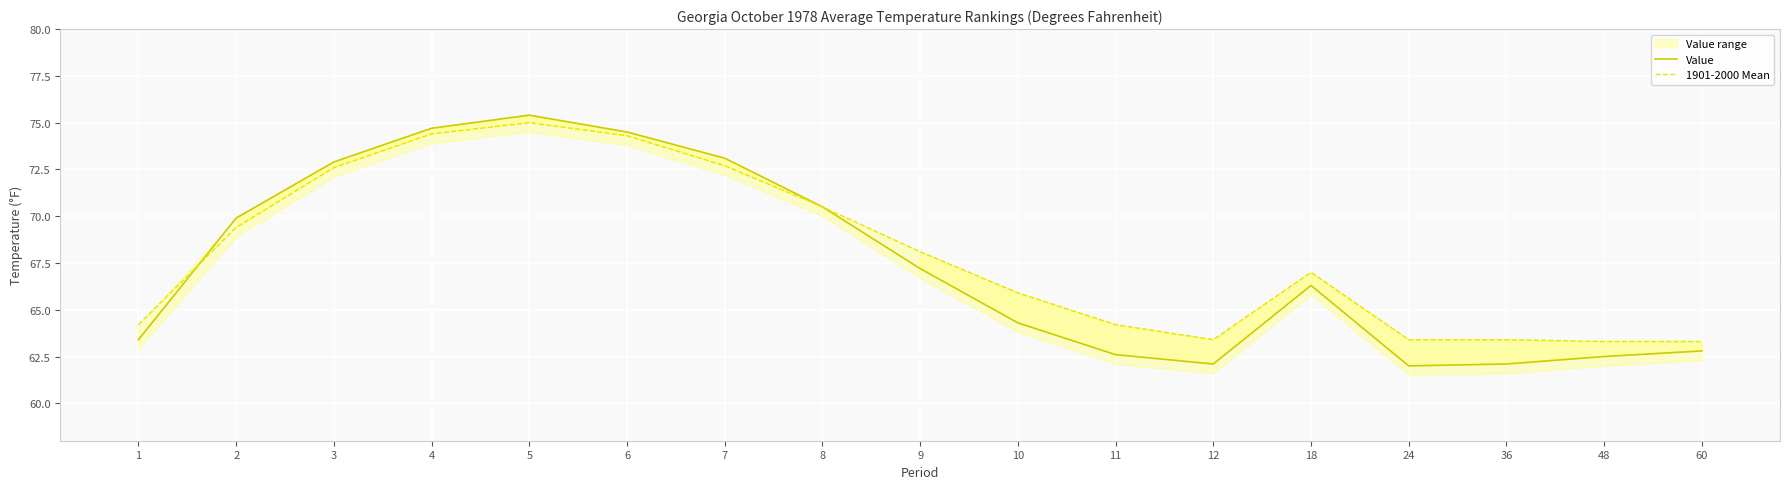

What is the sum of all Value values?

1146.3